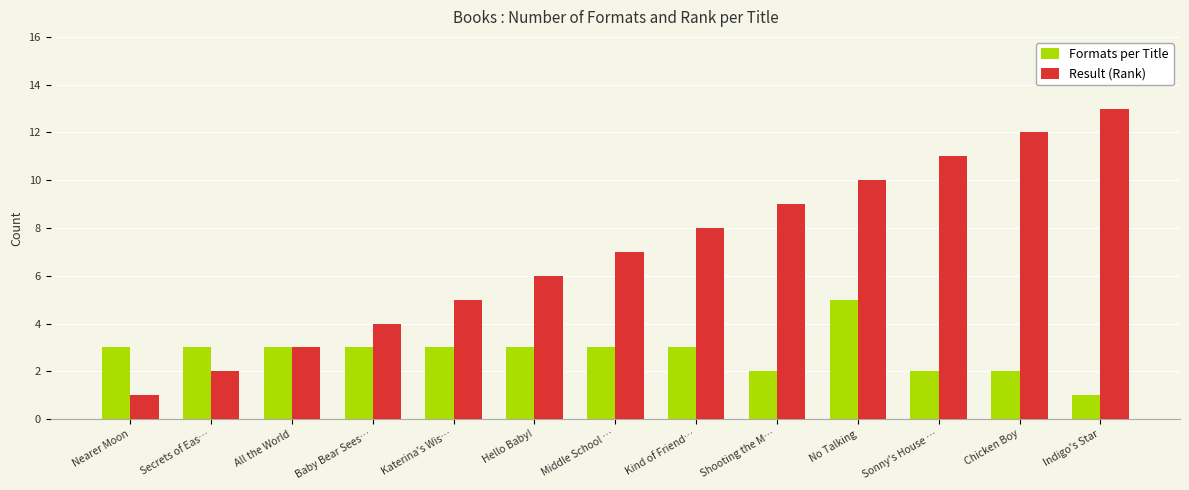

What is the difference between the maximum and minimum values in the Result (Rank) series?

12